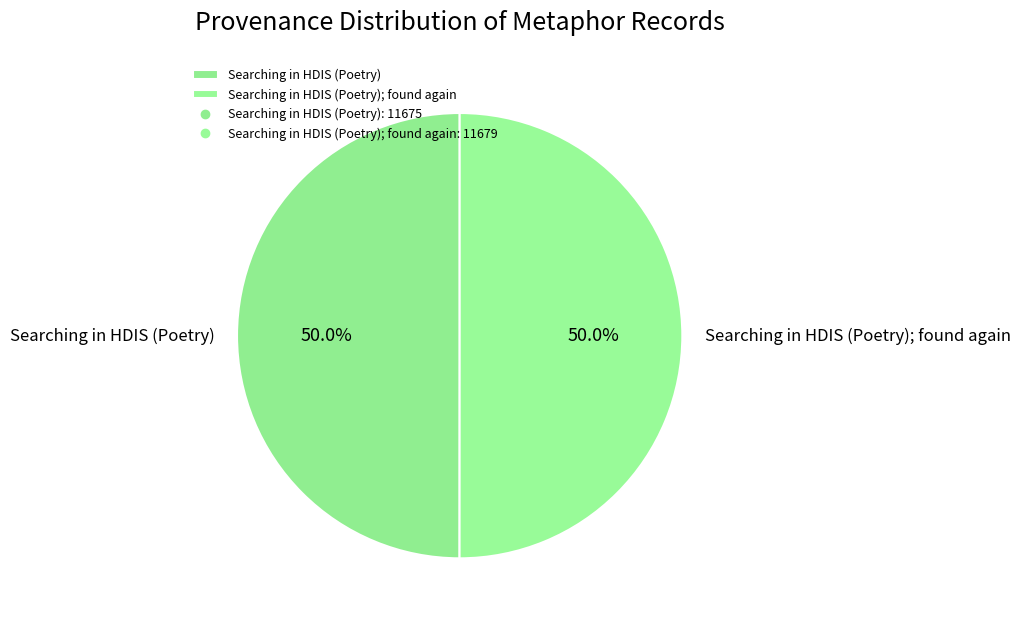

Approximately how many times larger is the value at Searching in HDIS (Poetry) compared to Searching in HDIS (Poetry); found again?

1.0